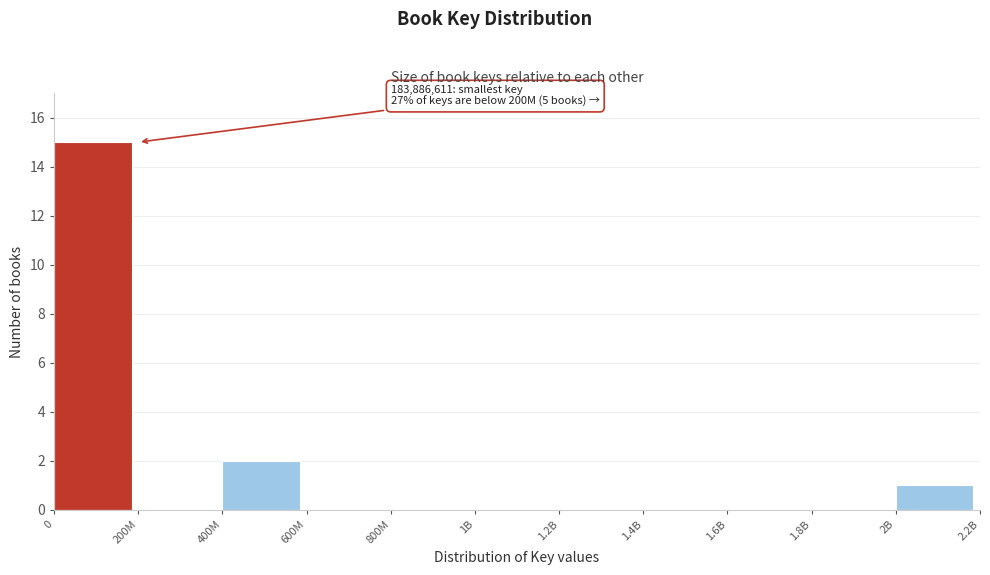

Reading left to right, extract all data points from this chart.

0=15	200M=0	400M=2	600M=0	800M=0	1B=0	1.2B=0	1.4B=0	1.6B=0	1.8B=0	2B=1